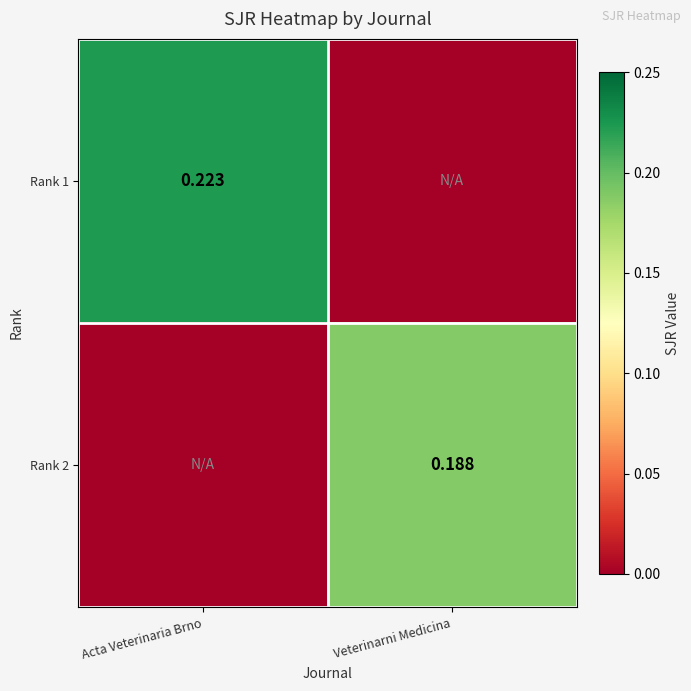

Is the value of Rank 1 at Acta Veterinaria Brno greater than the value of Rank 2 at Veterinarni Medicina?

Yes